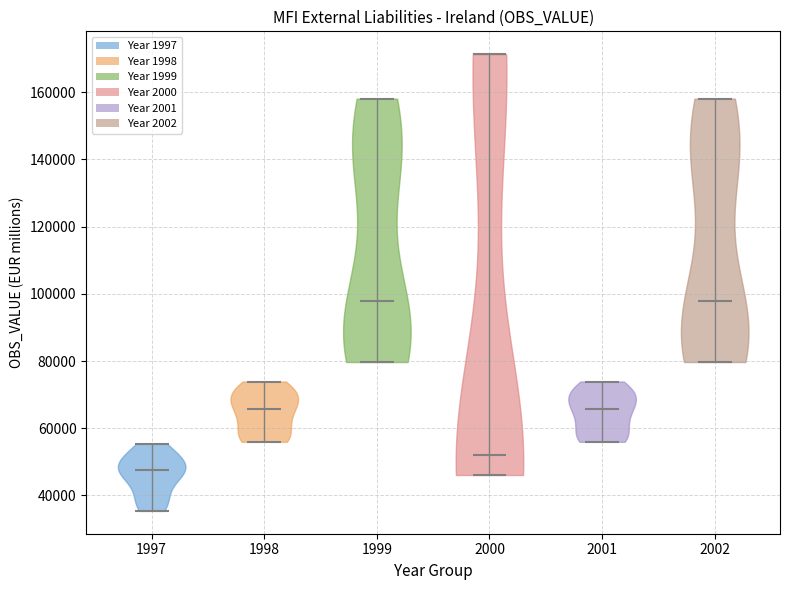

Which violin has the lowest median line?

1997